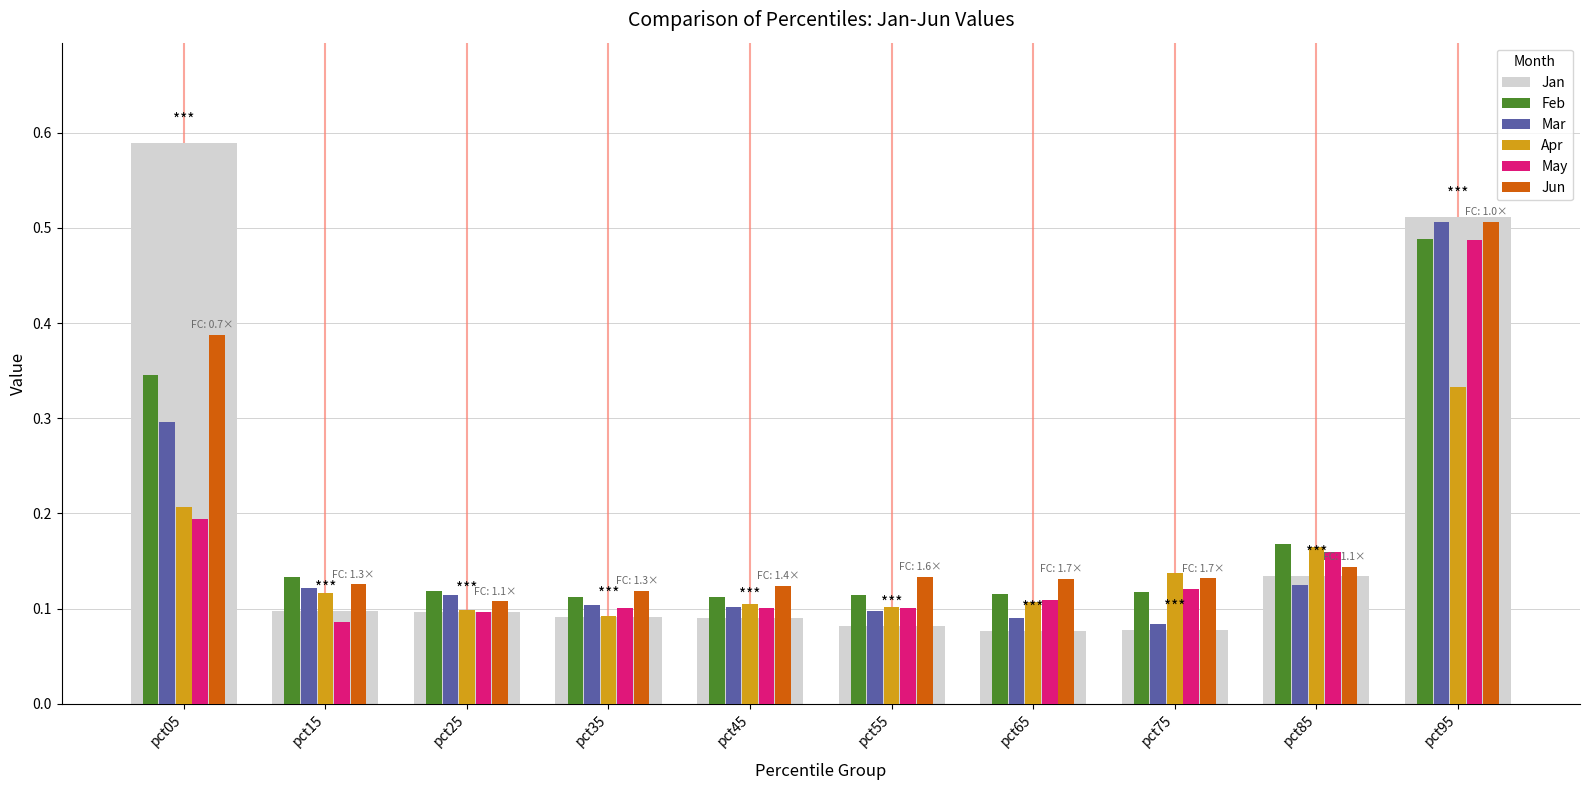

The Jan series shows 0.1 at pct15. True or false?

True